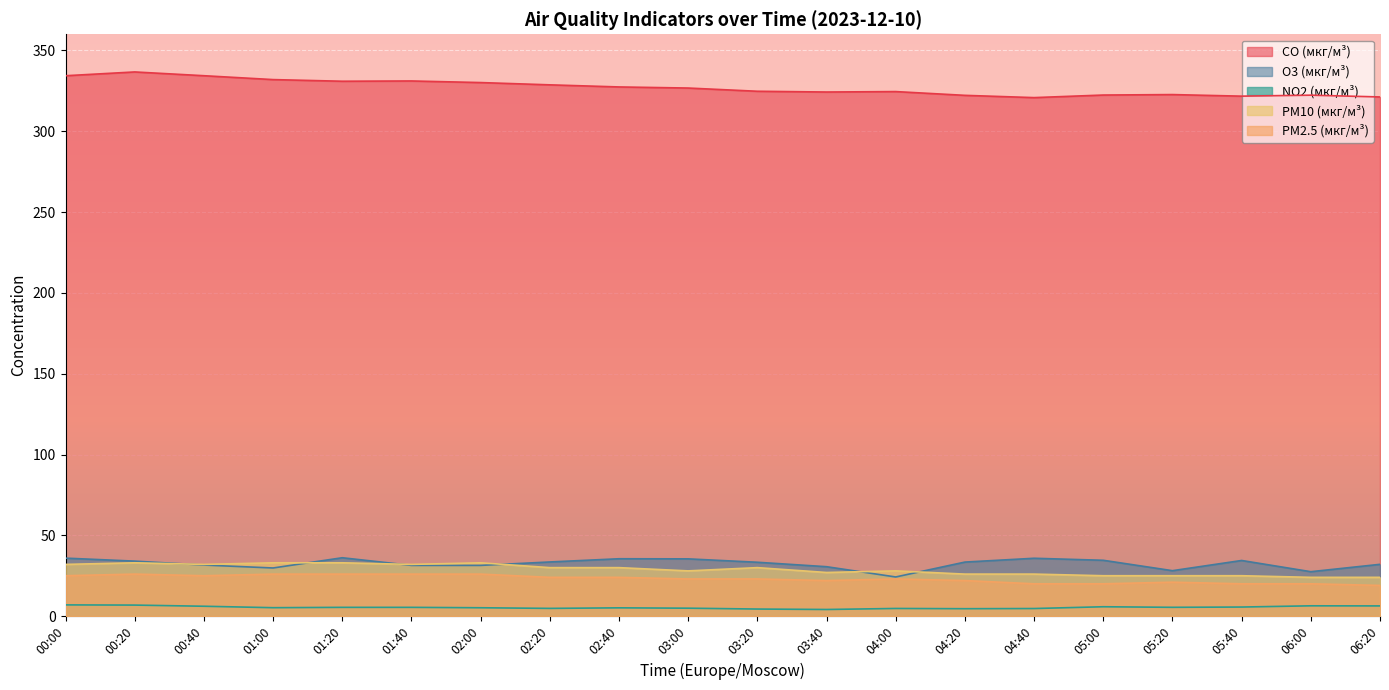

True or false: O3 (мкг/м³) and CO (мкг/м³) intersect in this chart.

False